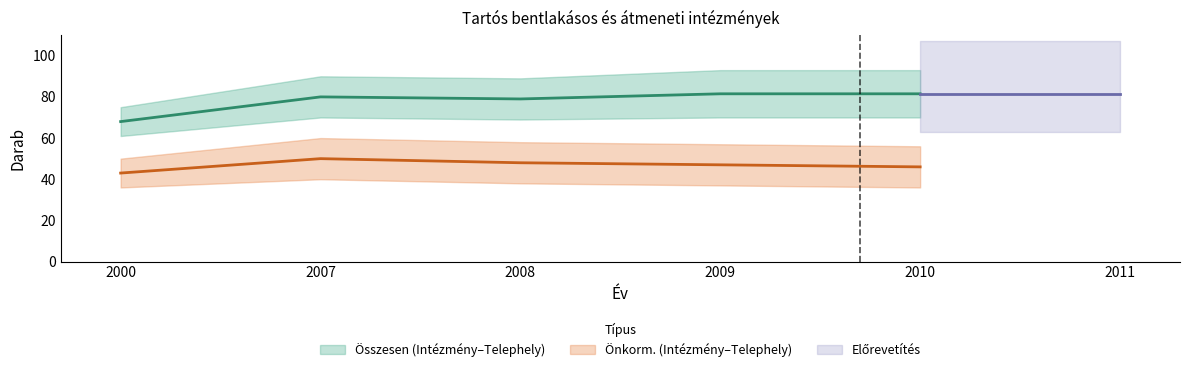

At which label does Telephely (Önkorm.) first exceed 57?

2007